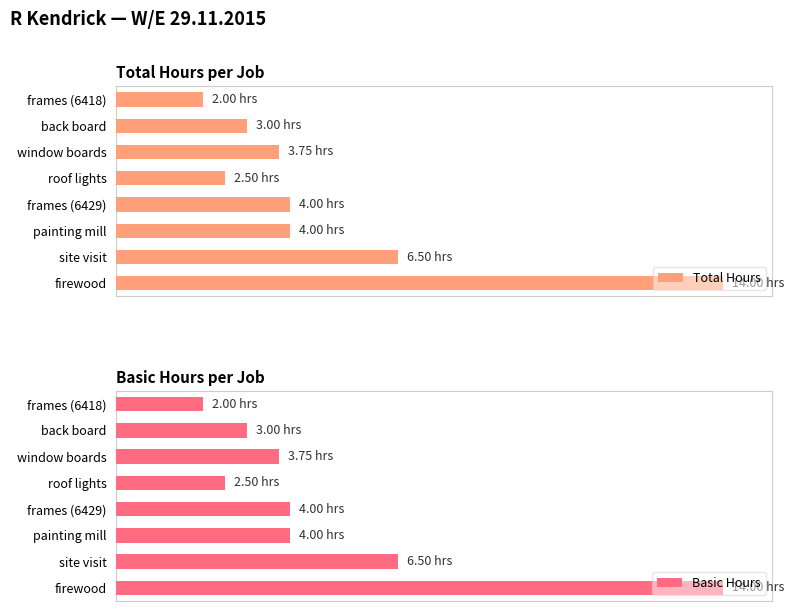

Which series changed the most between frames (6418) and painting mill?

Total Hours